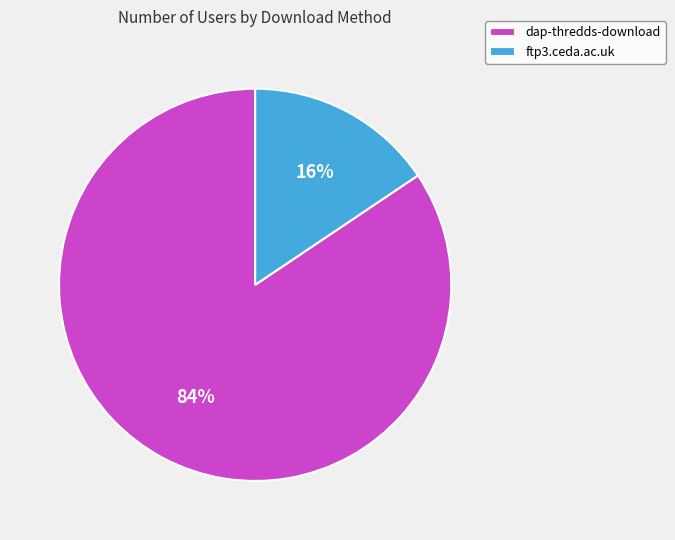

Approximately how many times larger is the value at ftp3.ceda.ac.uk compared to dap-thredds-download?

0.2